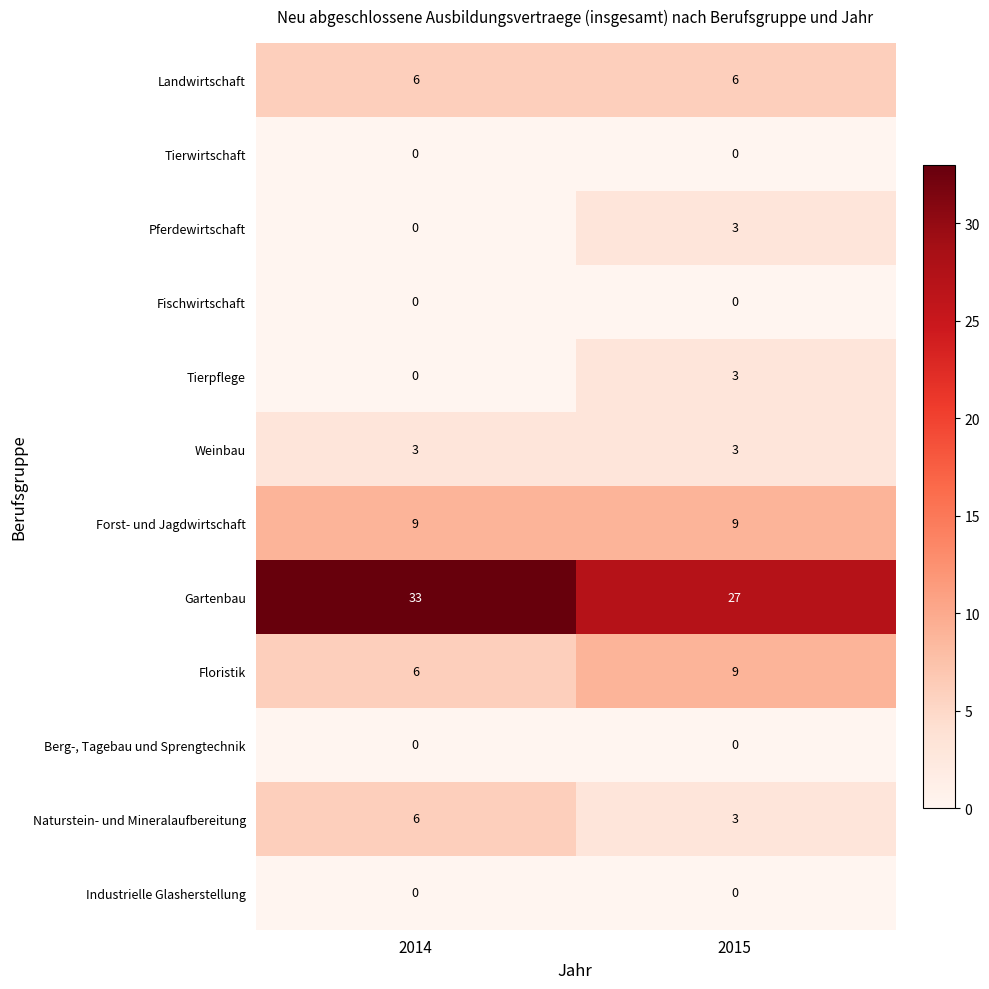

What is the maximum value for Weinbau?

3